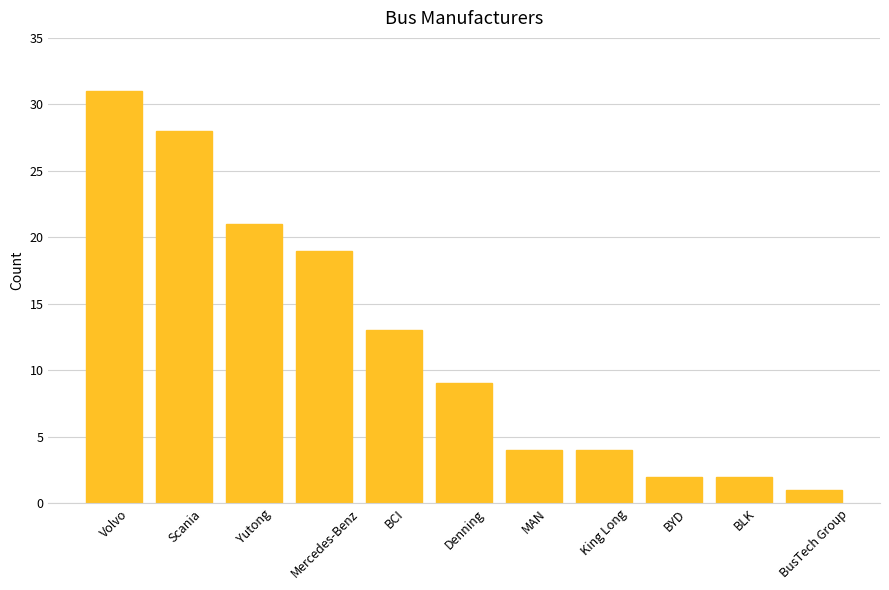

Does the chart contain stacked bars?

No